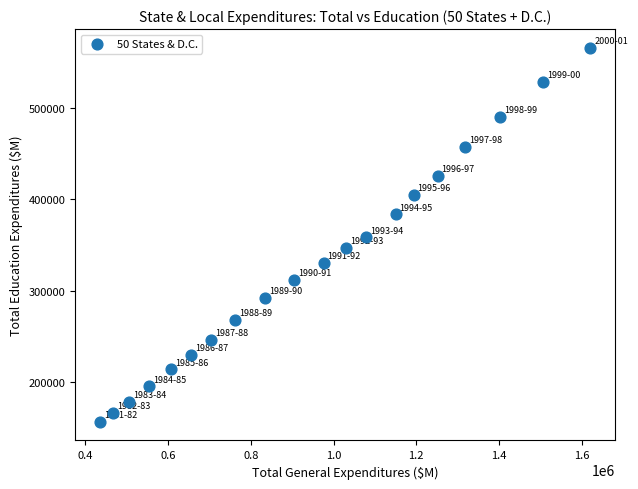

What is the range of X values (max minus min)?

1185673.3